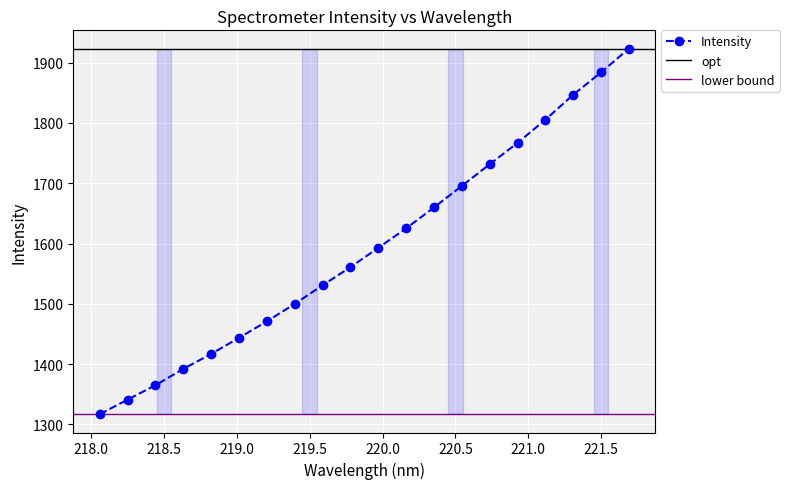

True or false: the data shows 1884.0 at 221.4993.

True